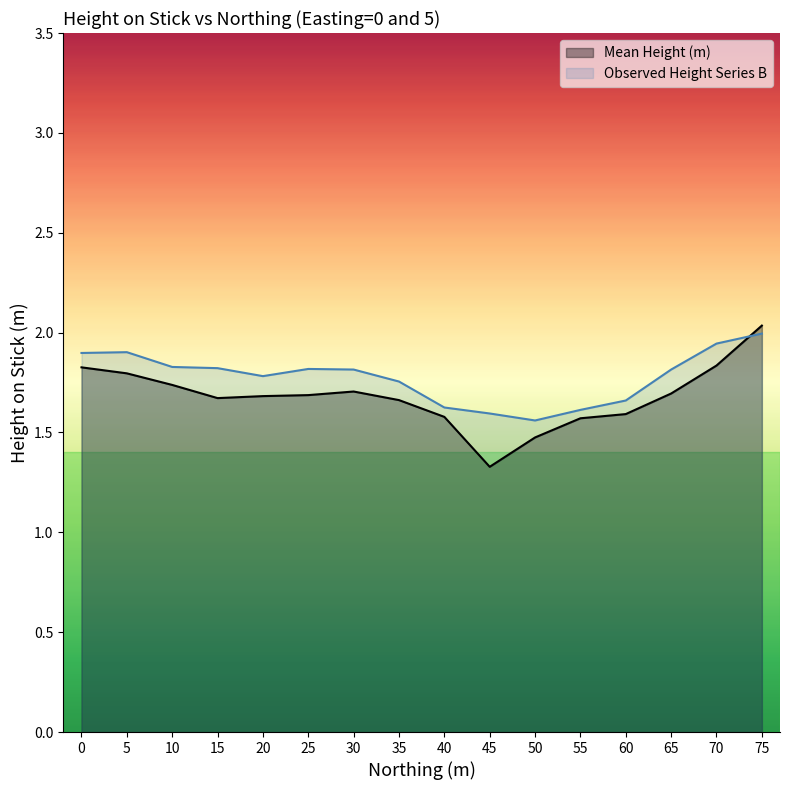

Reading left to right, transcribe all the data shown in this chart.

Mean Height (m): 0=1.8	5=1.8	10=1.7	15=1.7	20=1.7	25=1.7	30=1.7	35=1.7	40=1.6	45=1.3	50=1.5	55=1.6	60=1.6	65=1.7	70=1.8	75=2.0
Observed Height Series B: 0=1.9	5=1.9	10=1.8	15=1.8	20=1.8	25=1.8	30=1.8	35=1.8	40=1.6	45=1.6	50=1.6	55=1.6	60=1.7	65=1.8	70=1.9	75=2.0